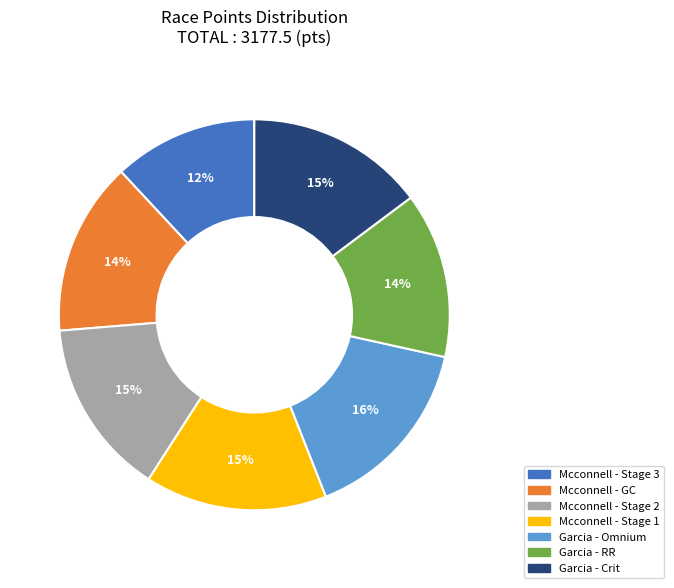

What is the ratio of the value at Mcconnell - Stage 3 to the value at Garcia - Omnium?

0.8